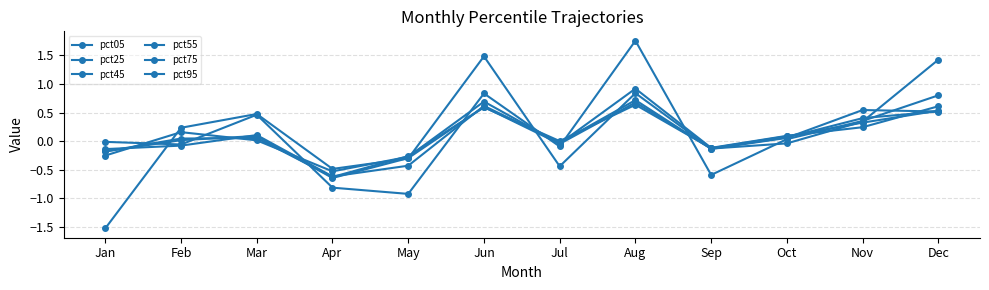

At which label does pct55 first exceed 0?

Feb